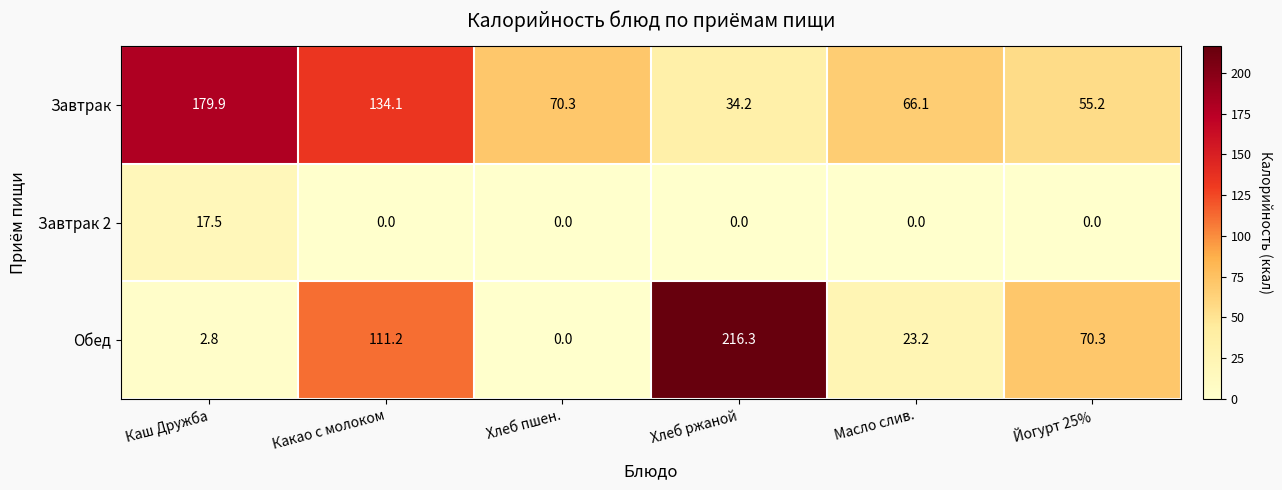

Reading right to left, extract all data points from this chart.

Завтрак: Йогурт 25%=55.2	Масло слив.=66.1	Хлеб ржаной=34.2	Хлеб пшен.=70.3	Какао с молоком=134.1	Каш Дружба=179.9
Завтрак 2: Йогурт 25%=0.0	Масло слив.=0.0	Хлеб ржаной=0.0	Хлеб пшен.=0.0	Какао с молоком=0.0	Каш Дружба=17.5
Обед: Йогурт 25%=70.3	Масло слив.=23.2	Хлеб ржаной=216.3	Хлеб пшен.=0.0	Какао с молоком=111.2	Каш Дружба=2.8